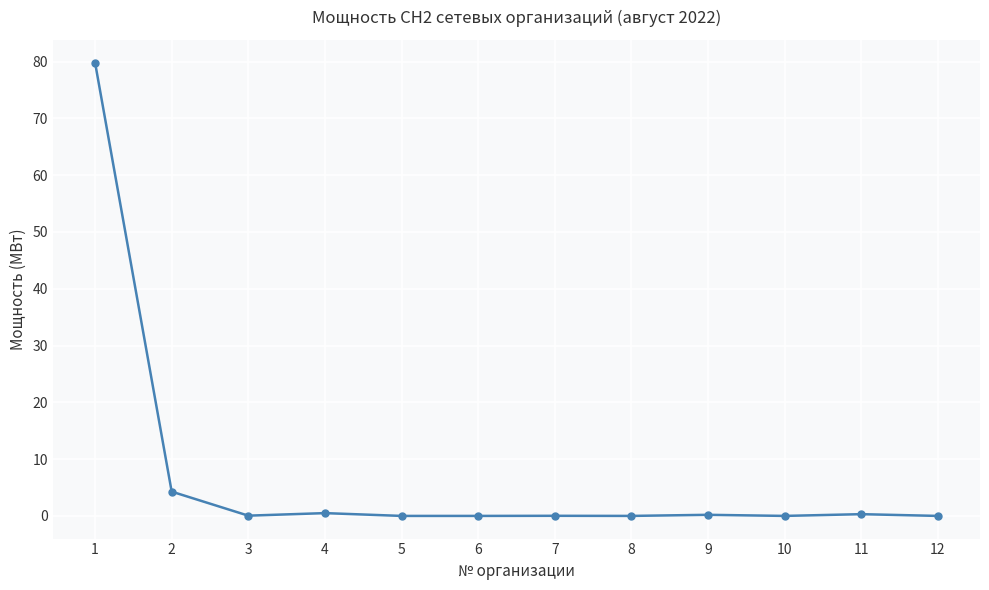

At which category does the chart reach its peak across all series?

1